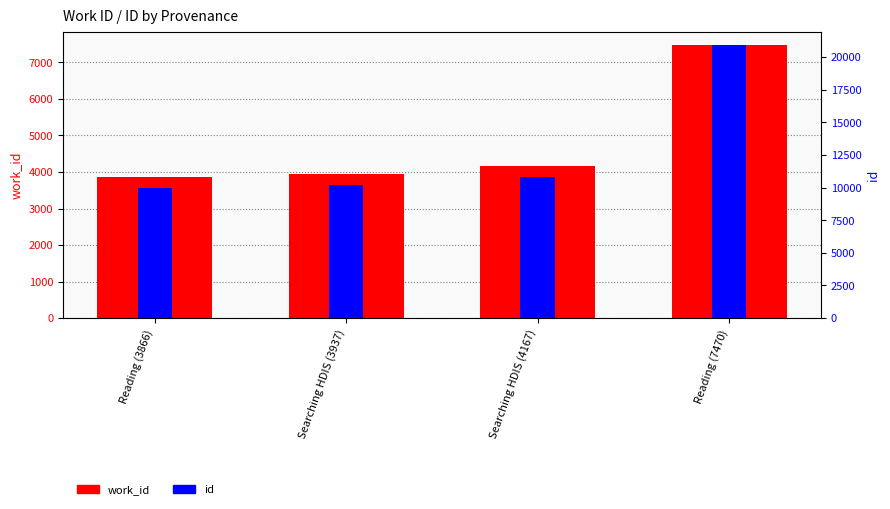

At which category is the sum across all series the highest?

Reading (7470)